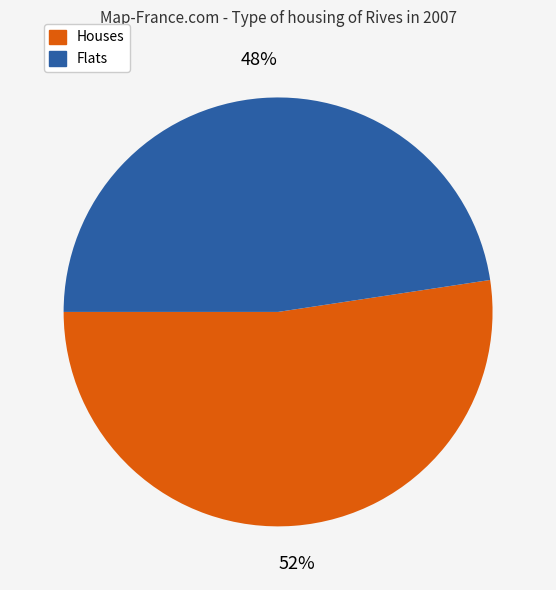

Does any single category account for the majority?

Yes